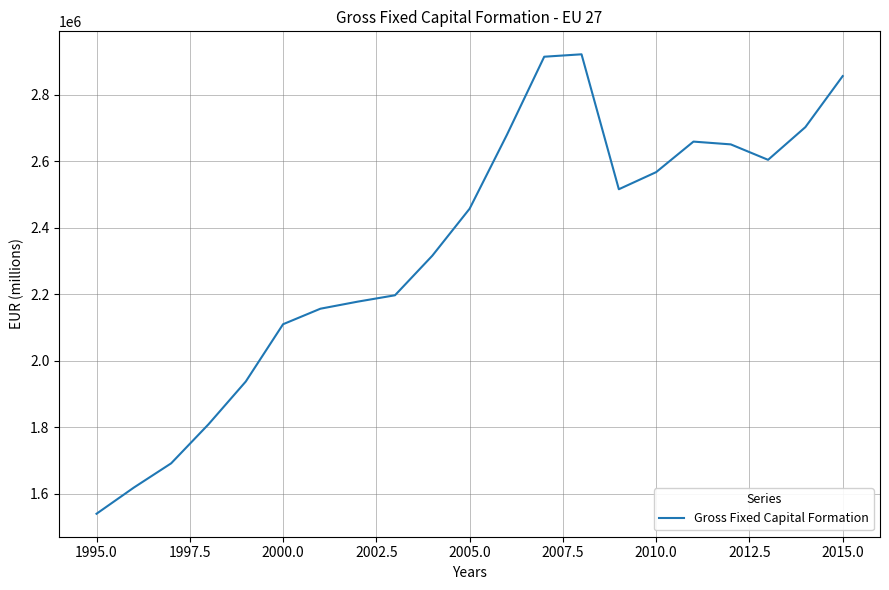

What is the difference between the maximum and minimum values?

1381253.3